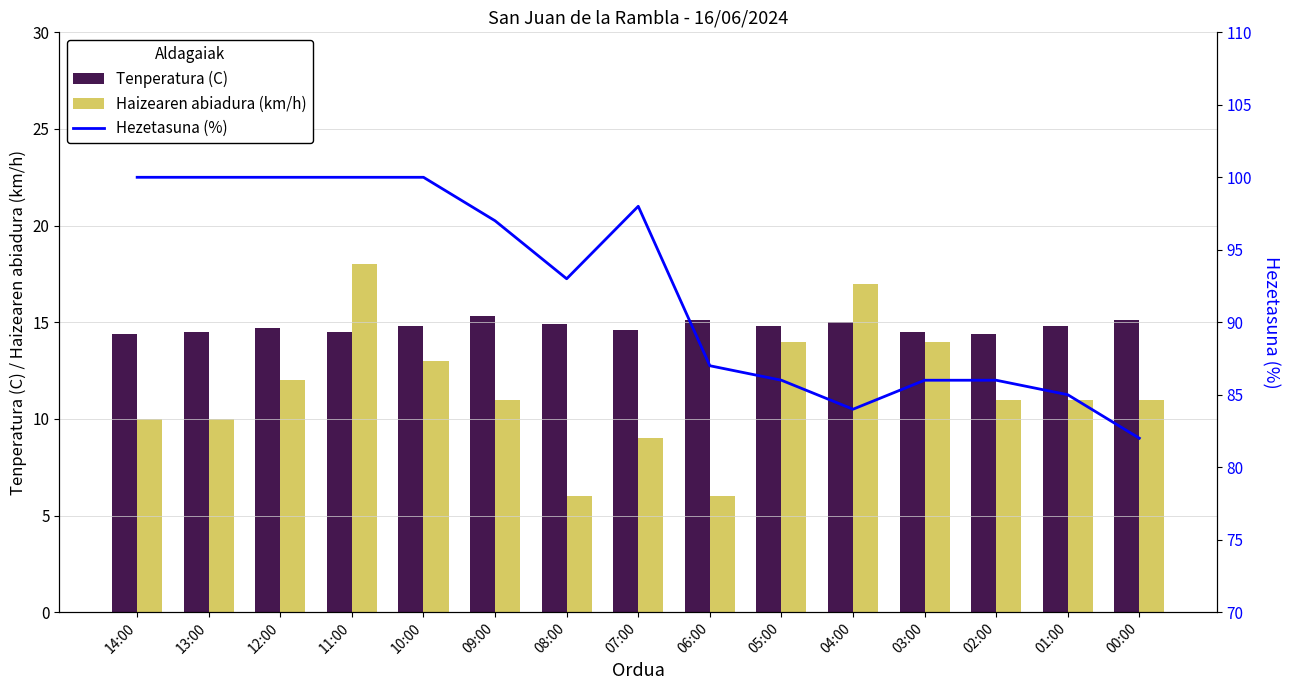

Is the value of Hezetasuna (%) at 01:00 greater than the value of Haizearen abiadura (km/h) at 03:00?

Yes